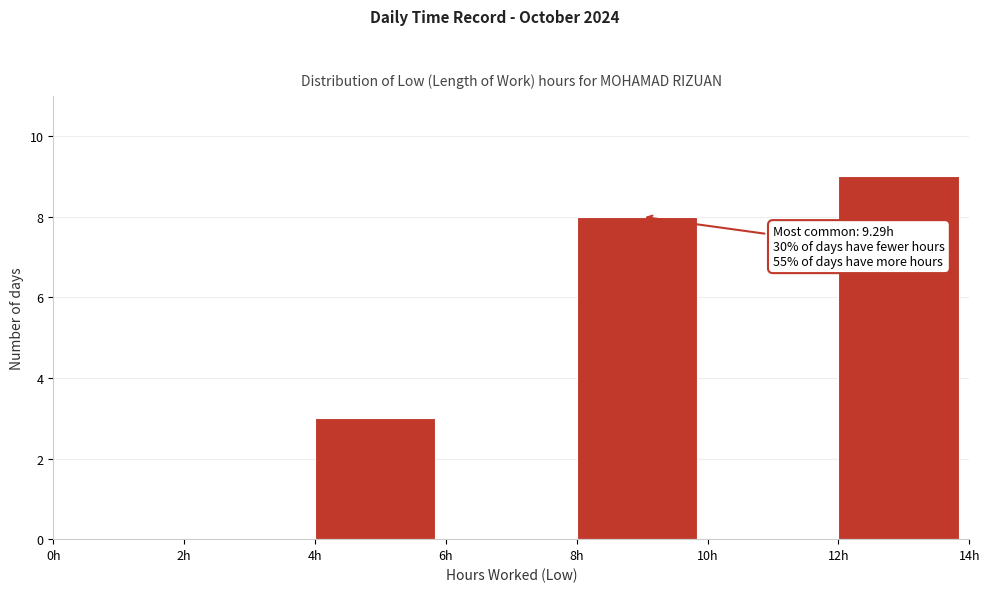

Which range on the x-axis has the tallest bar?

12 to 14